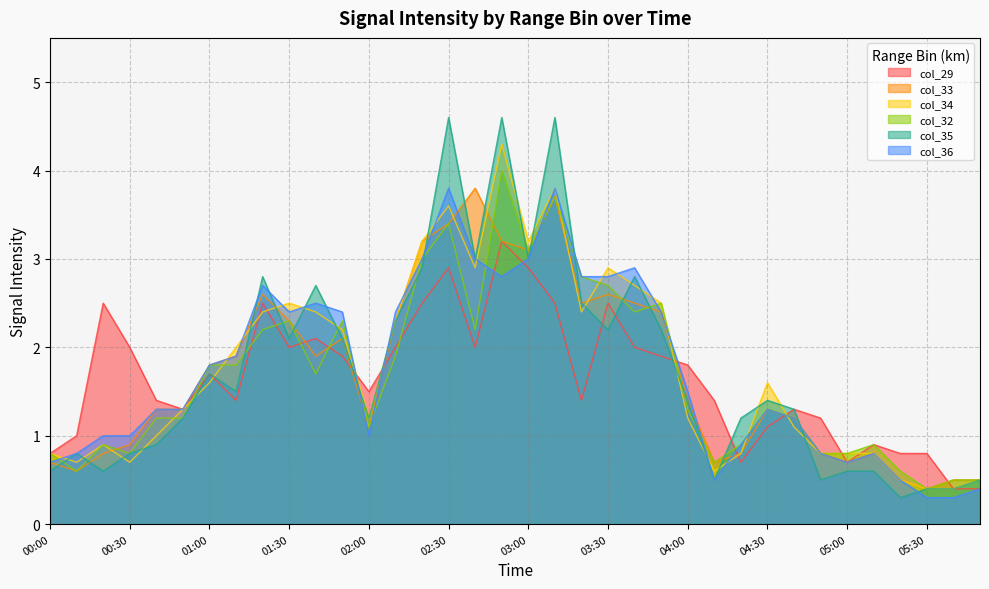

Between 03:40 and 04:00, which series saw the biggest shift?

col_34